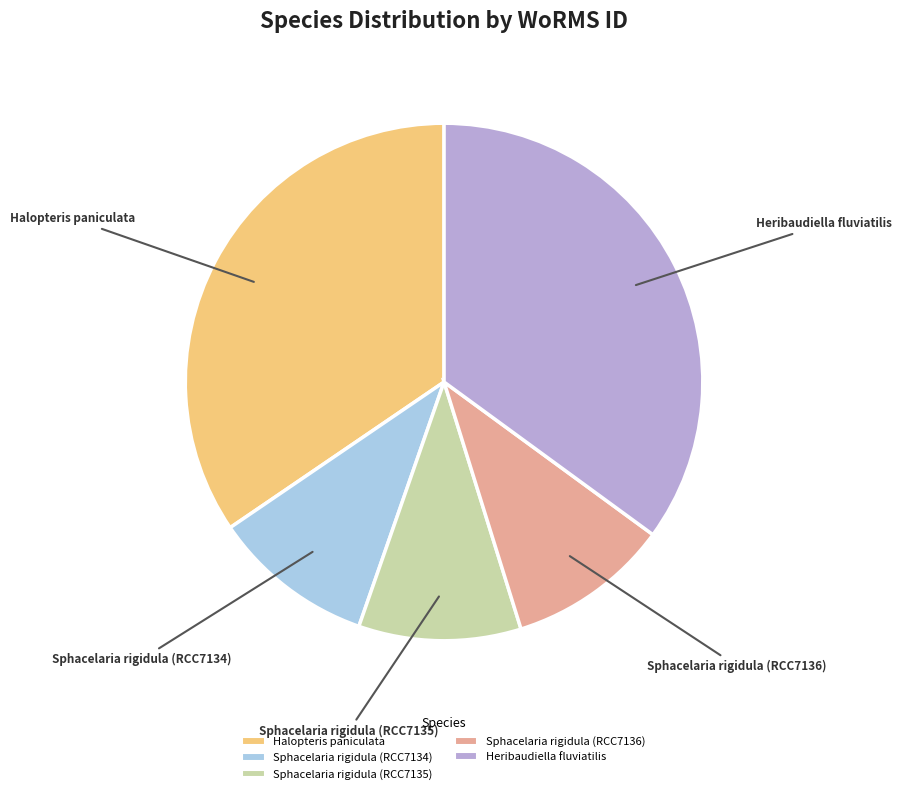

Which slice is the largest?

Heribaudiella fluviatilis